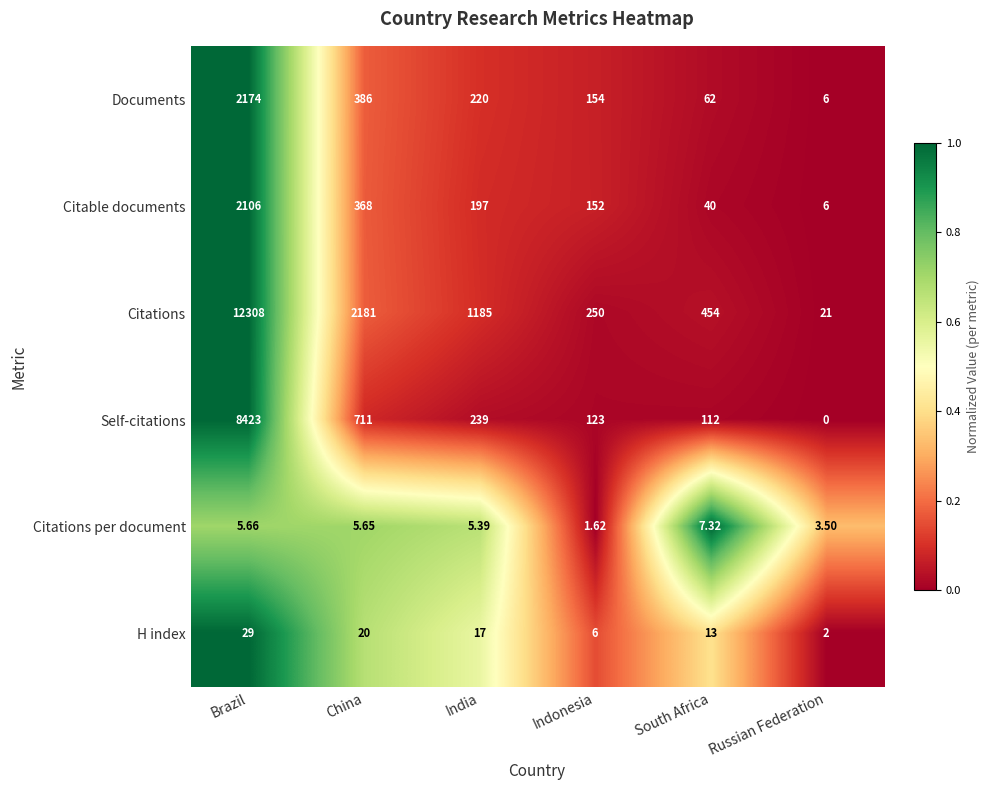

Where does the Citations per document series first go above 5?

Brazil